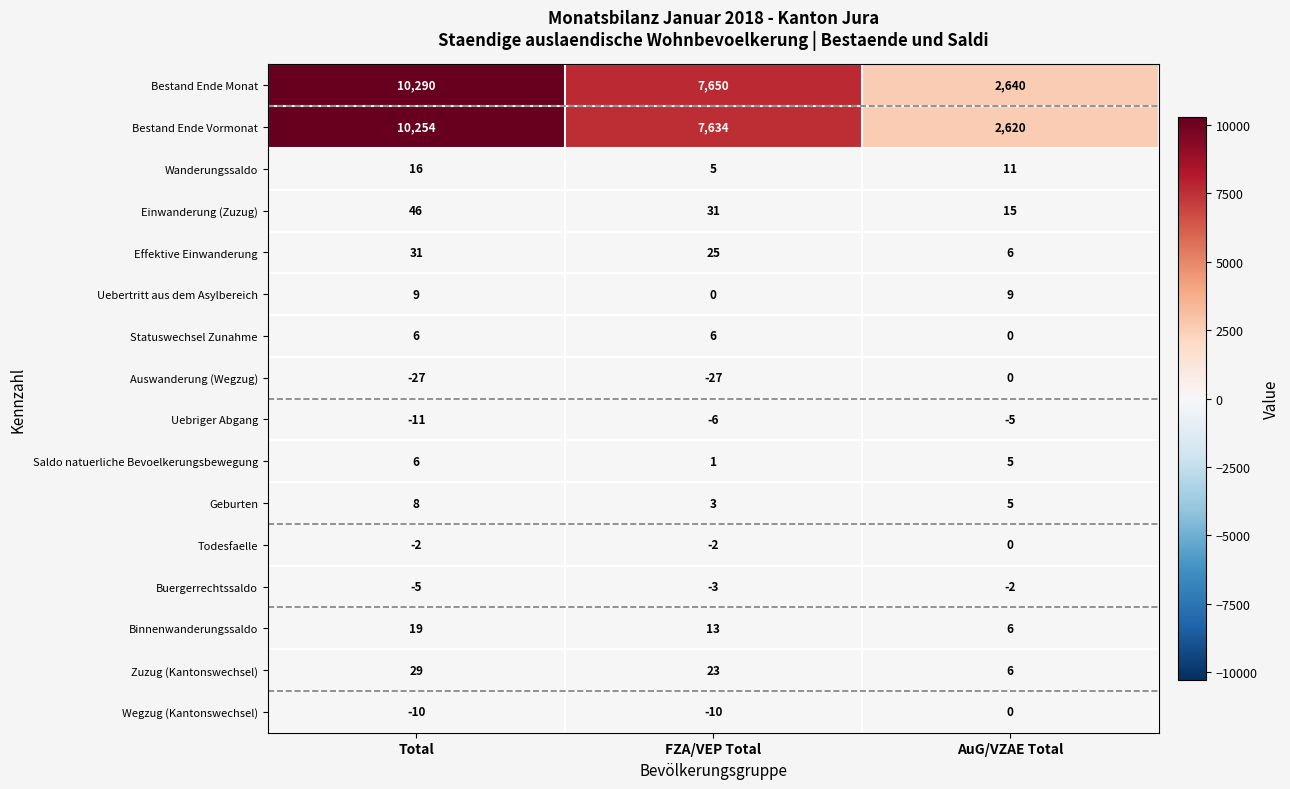

What is the highest value of the Einwanderung (Zuzug) series?

46